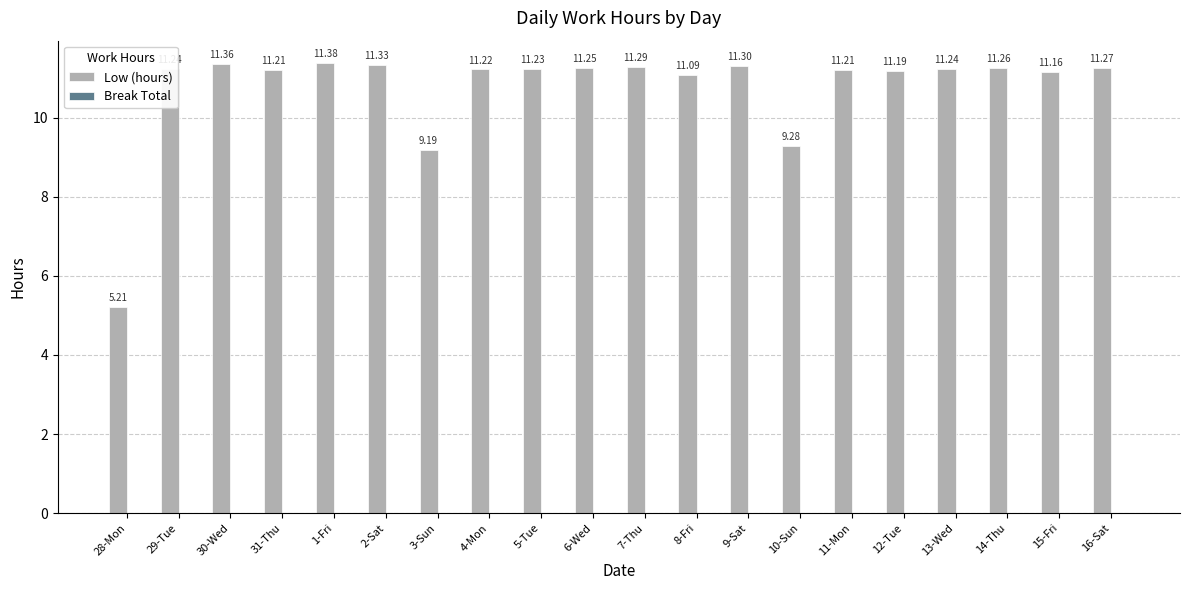

What is the label of the 20th bar from the right?

28-Mon